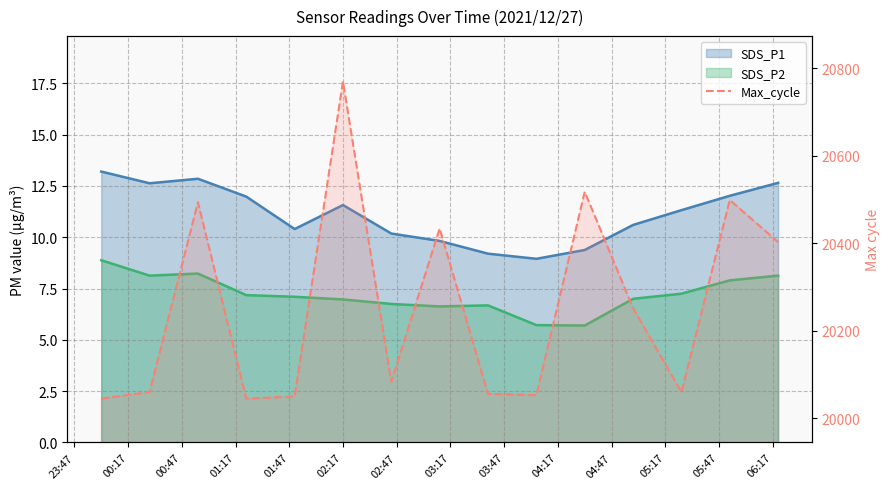

Read the SDS_P1 value at 02:17.

11.6